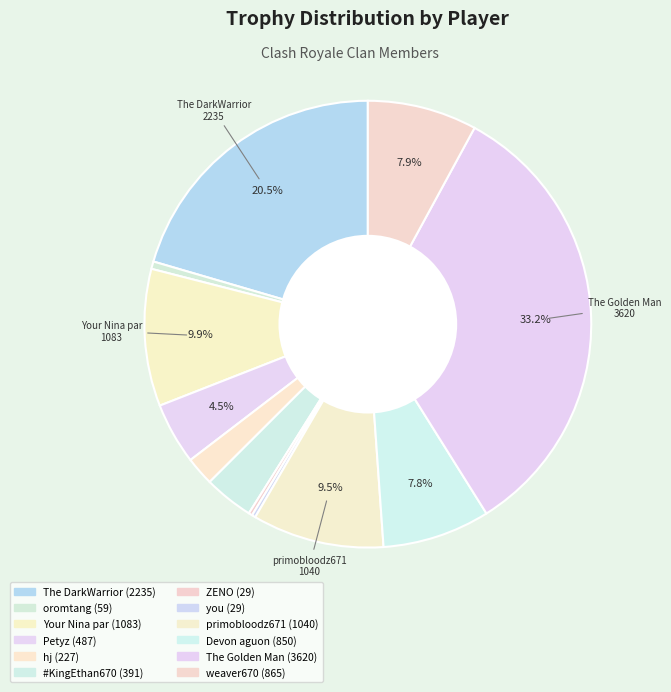

Is it true that The DarkWarrior is 15% of the pie?

False